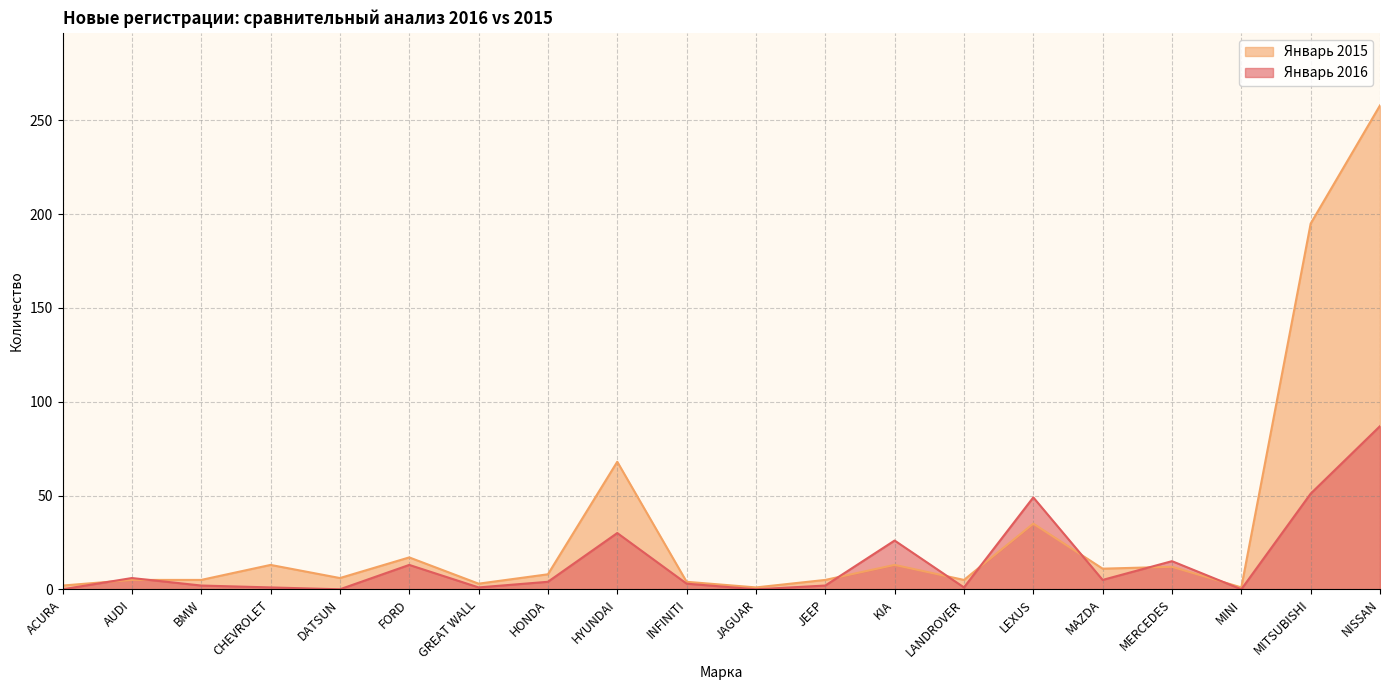

Which has a higher value, MERCEDES or HONDA?

MERCEDES